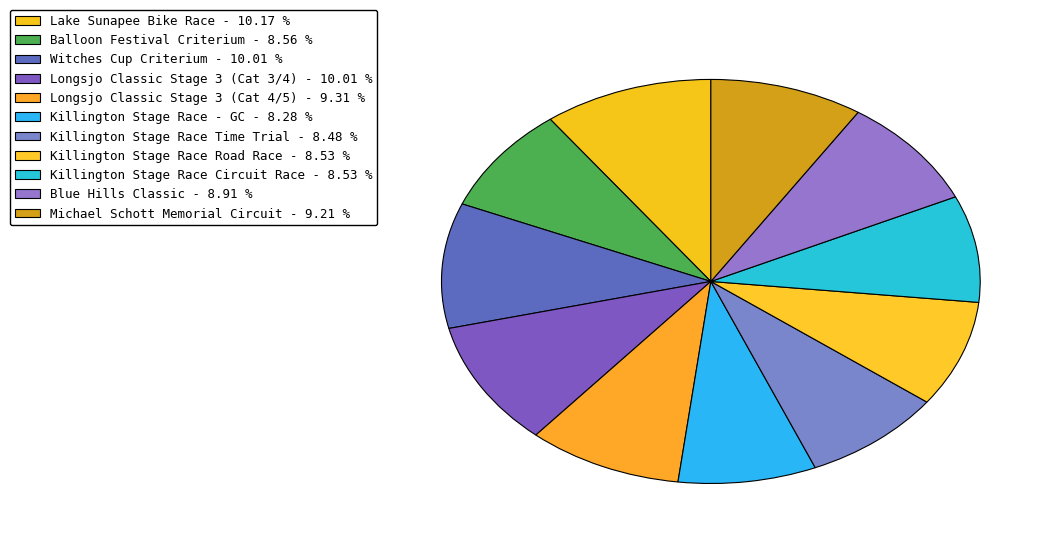

What percentage is NOT represented by Blue Hills Classic?

91.1%